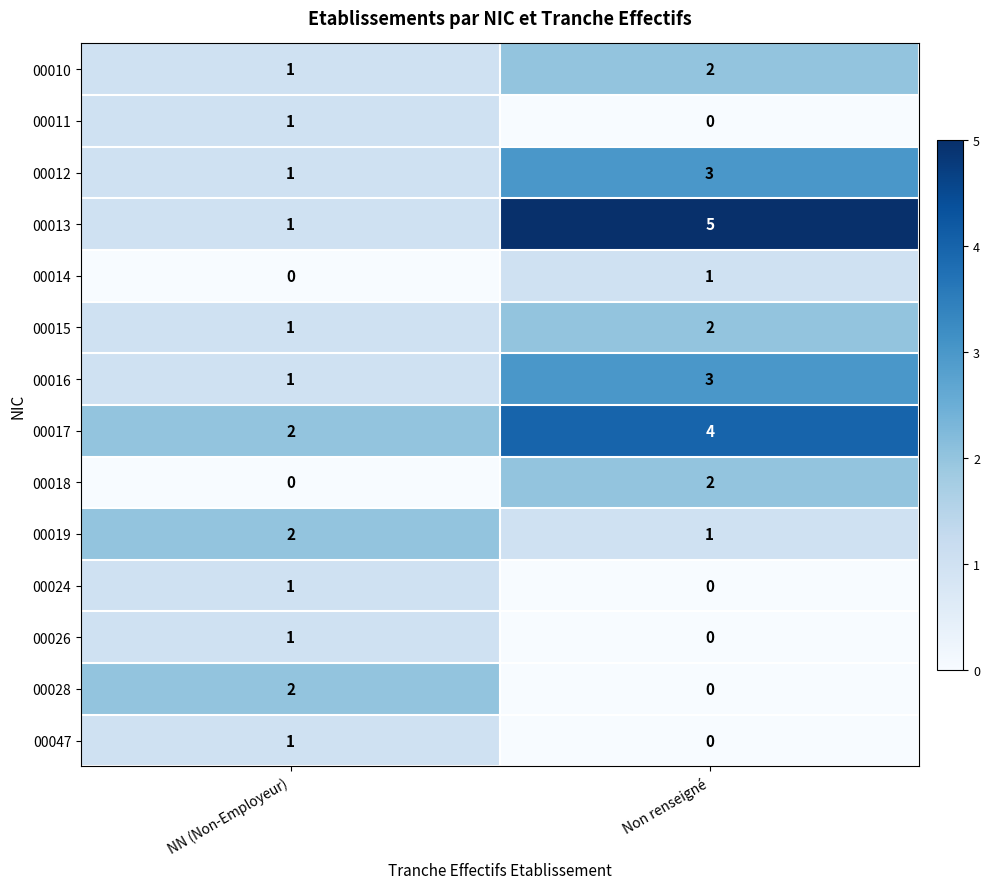

How many data points does each series have?

2